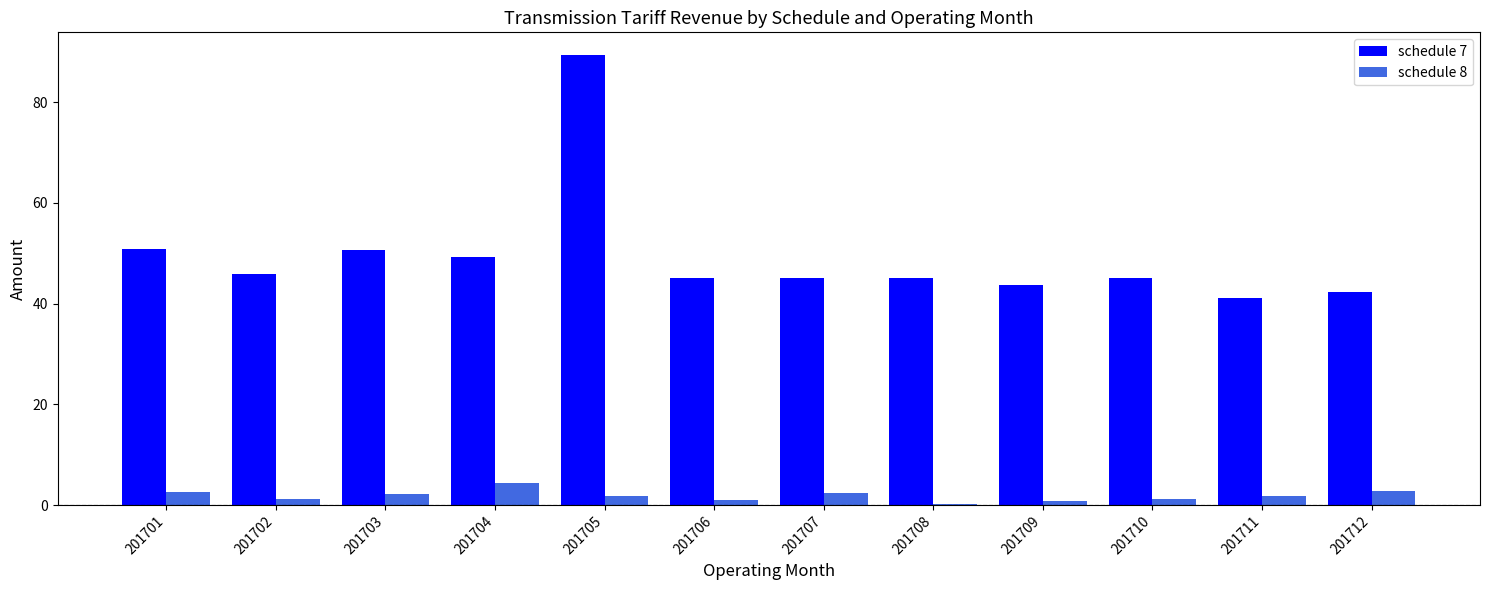

Which series has the largest total across all categories?

schedule 7